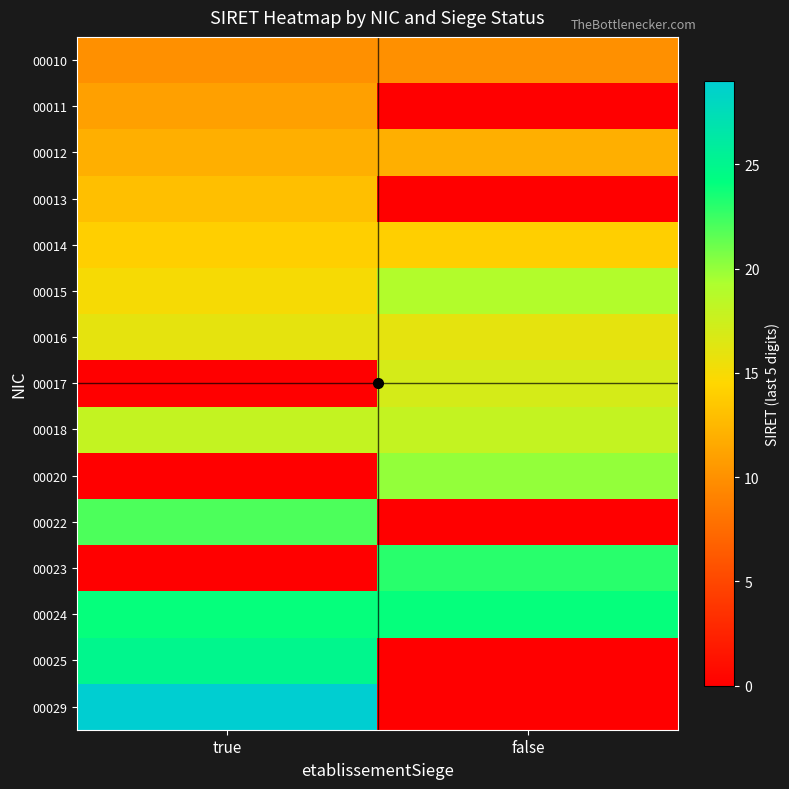

Reading left to right, extract all data points from this chart.

00010: true=10	false=10
00011: true=11	false=0
00012: true=12	false=12
00013: true=13	false=0
00014: true=14	false=14
00015: true=15	false=19
00016: true=16	false=16
00017: true=0	false=17
00018: true=18	false=18
00020: true=0	false=20
00022: true=22	false=0
00023: true=0	false=23
00024: true=24	false=24
00025: true=25	false=0
00029: true=29	false=0